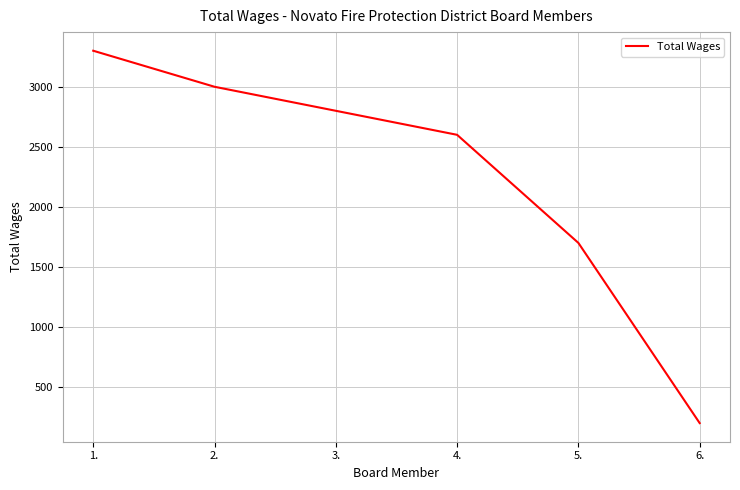

True or false: the data has more than 0 interior local peaks.

False